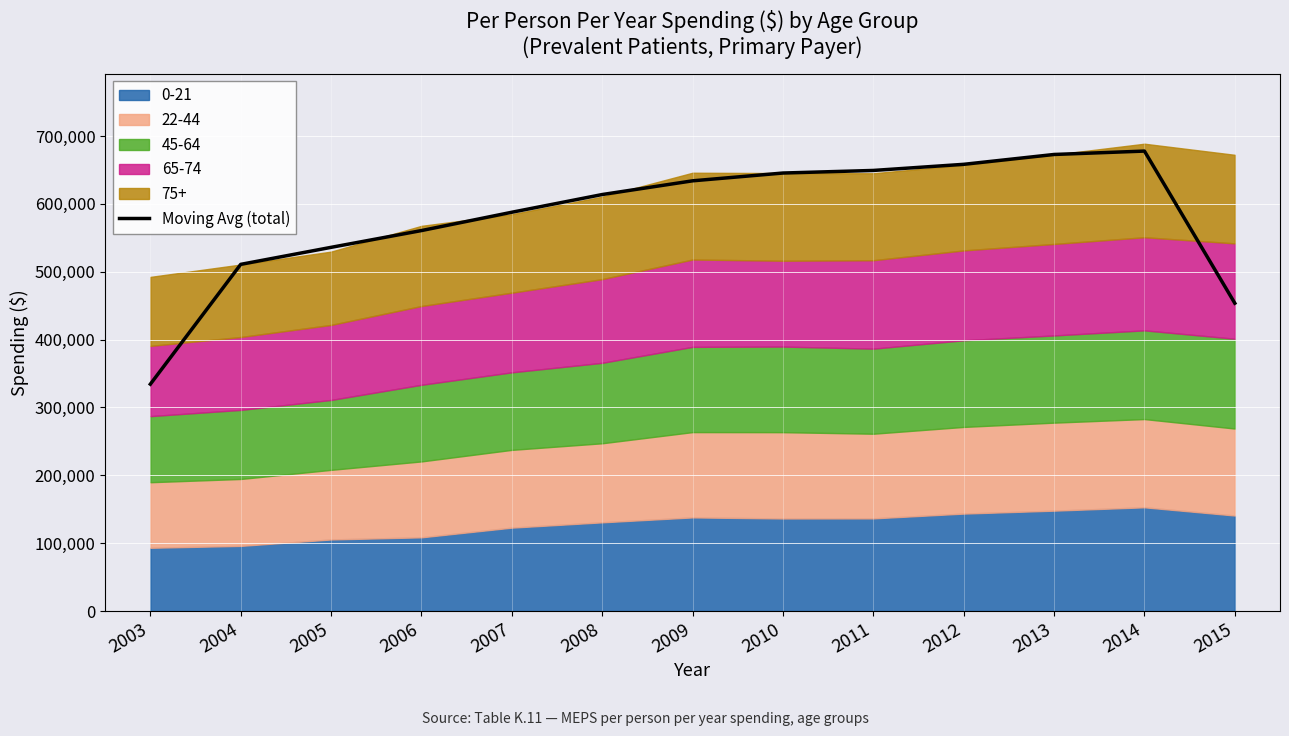

How many lines are shown in the chart?

1